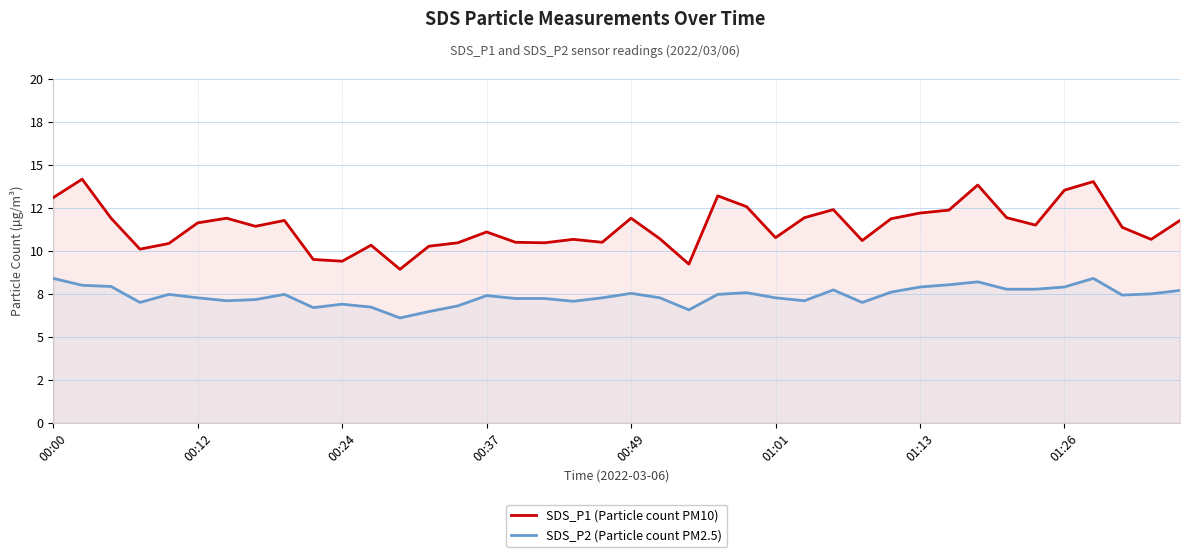

Where is SDS_P1 (Particle count PM10) nearest to the value 11?

00:37